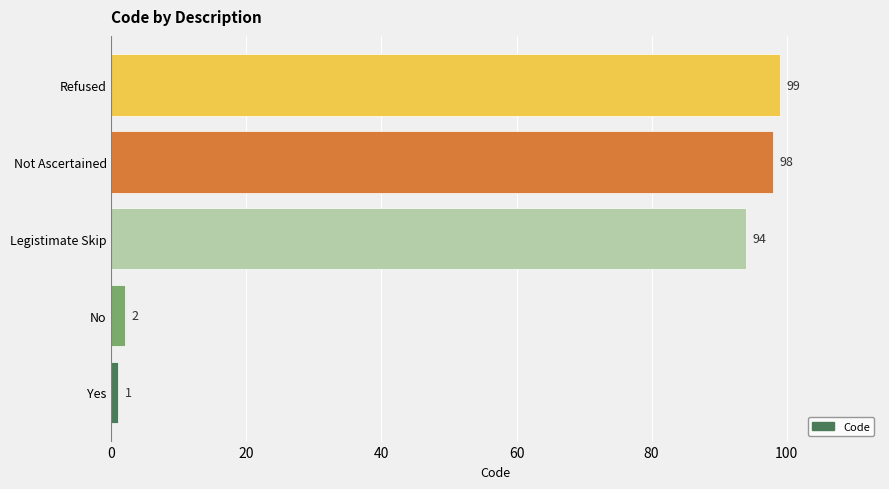

What is the change in value from Yes to Refused?

+98